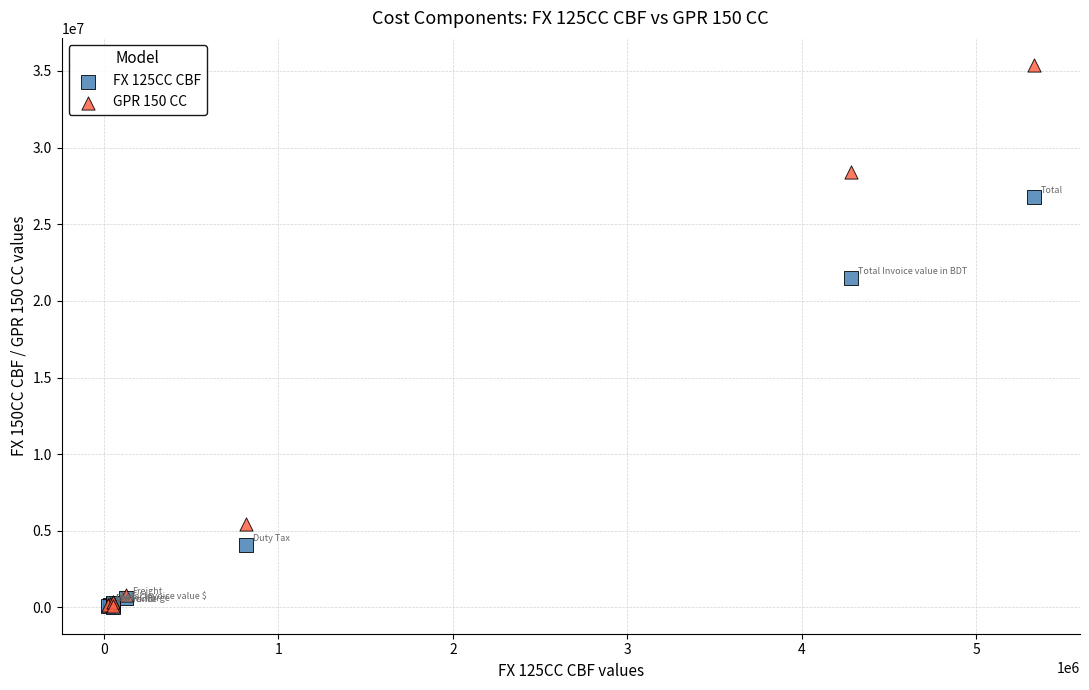

Which series has the largest Y range (max minus min)?

GPR 150 CC